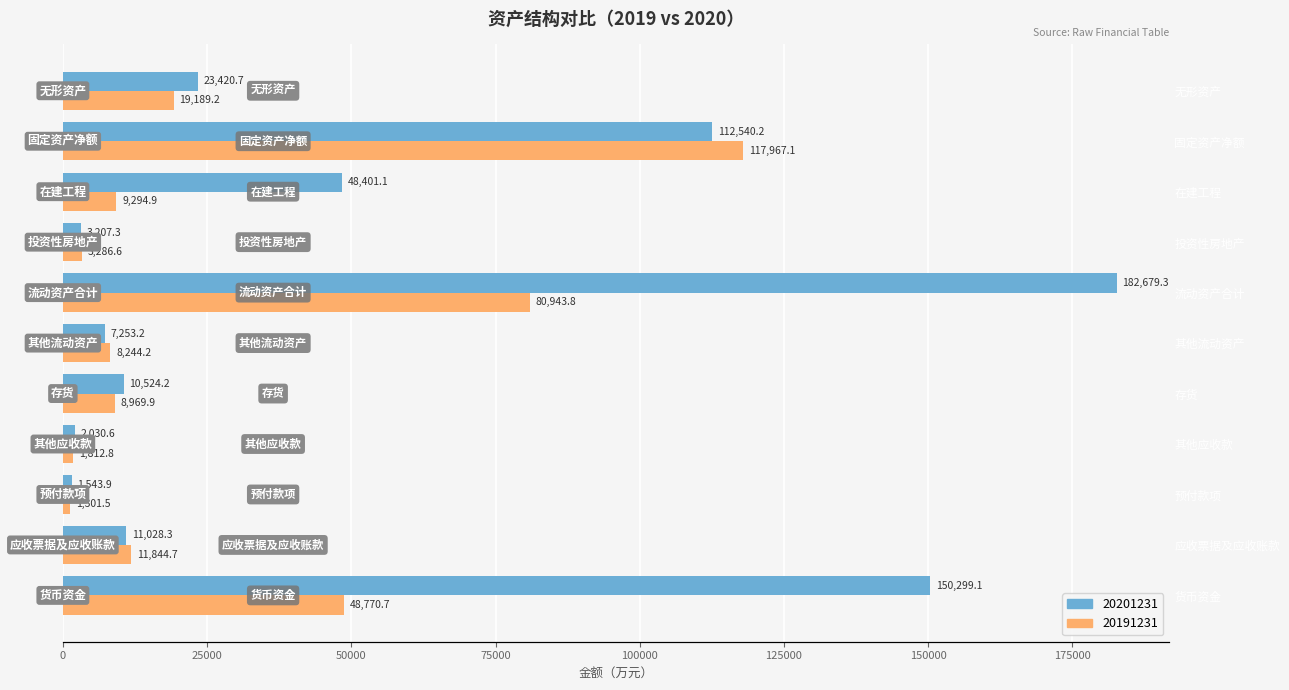

At how many categories does at least one series exceed 89531?

3